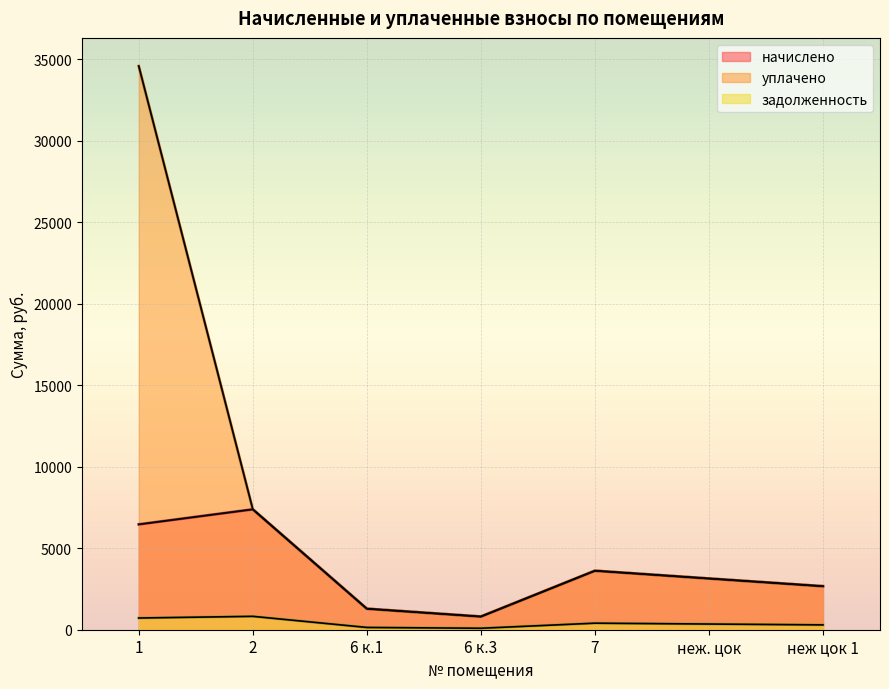

True or false: начислено has more than 2 interior local peaks.

False